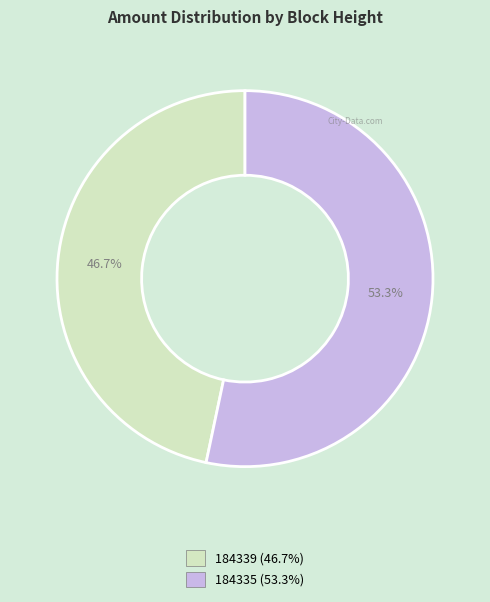

Is 184339 the majority of the pie?

No